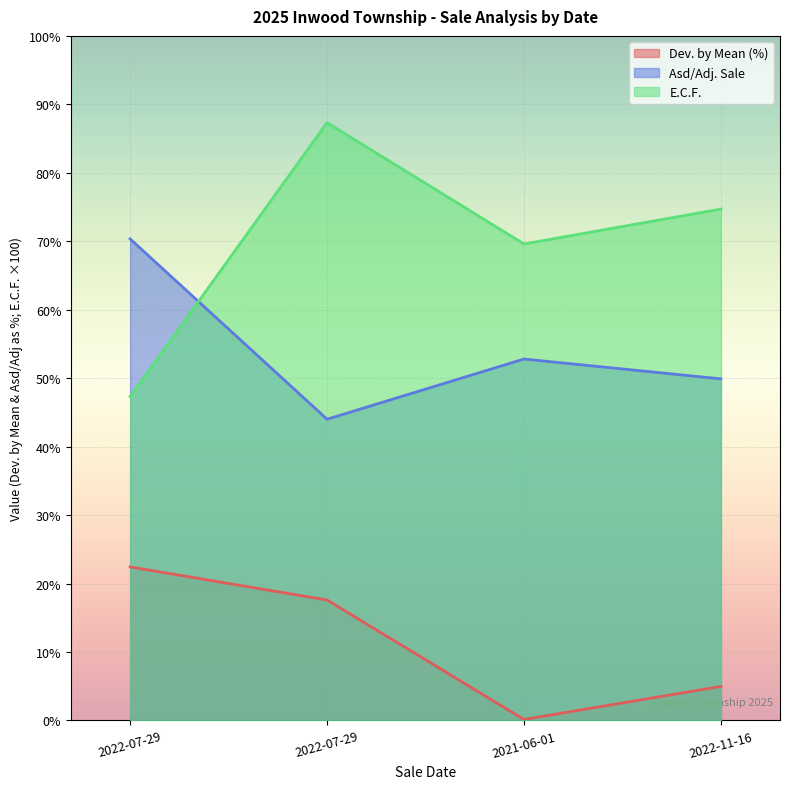

Which series has the largest range (max minus min)?

E.C.F.